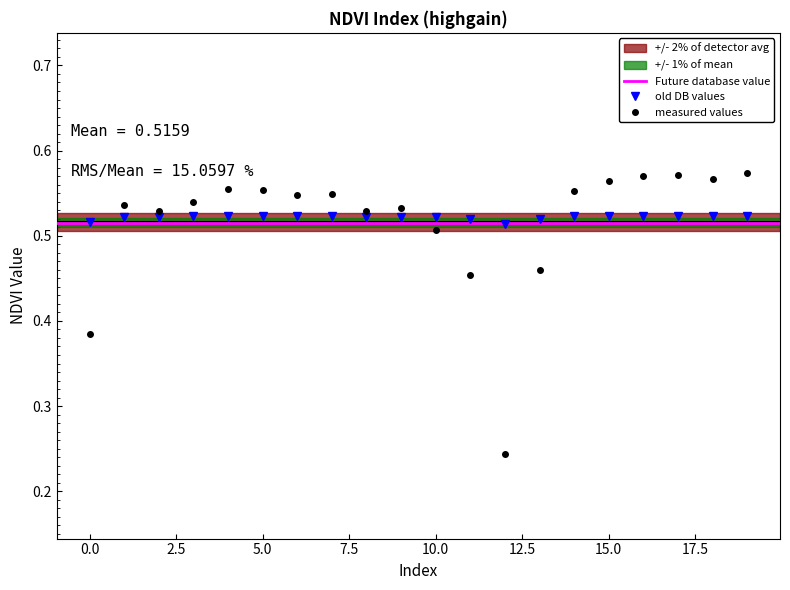

How many old DB values values are between 0 and 1?

20